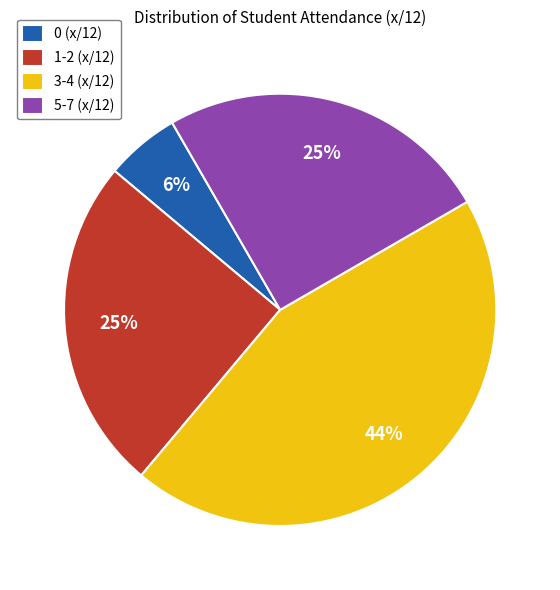

How many slices are in this pie chart?

4